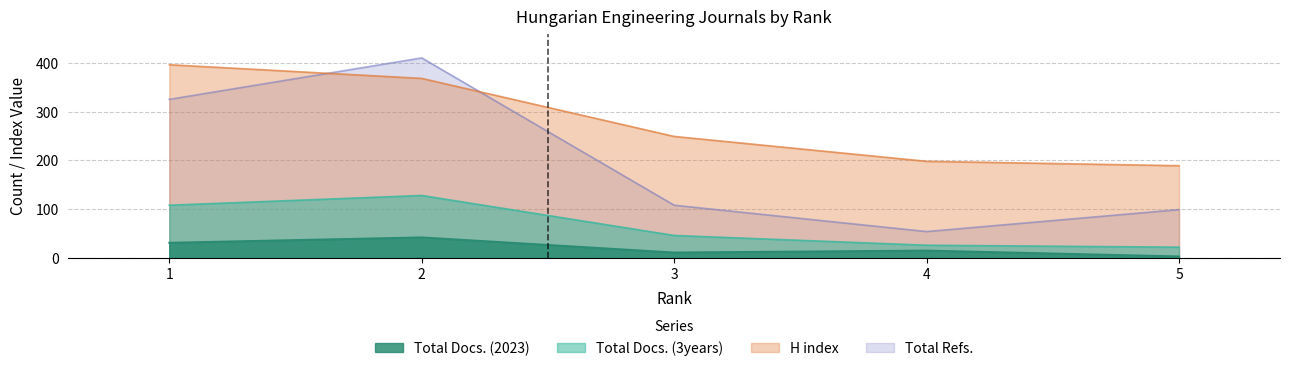

How many values in the H index series are below 249?

2